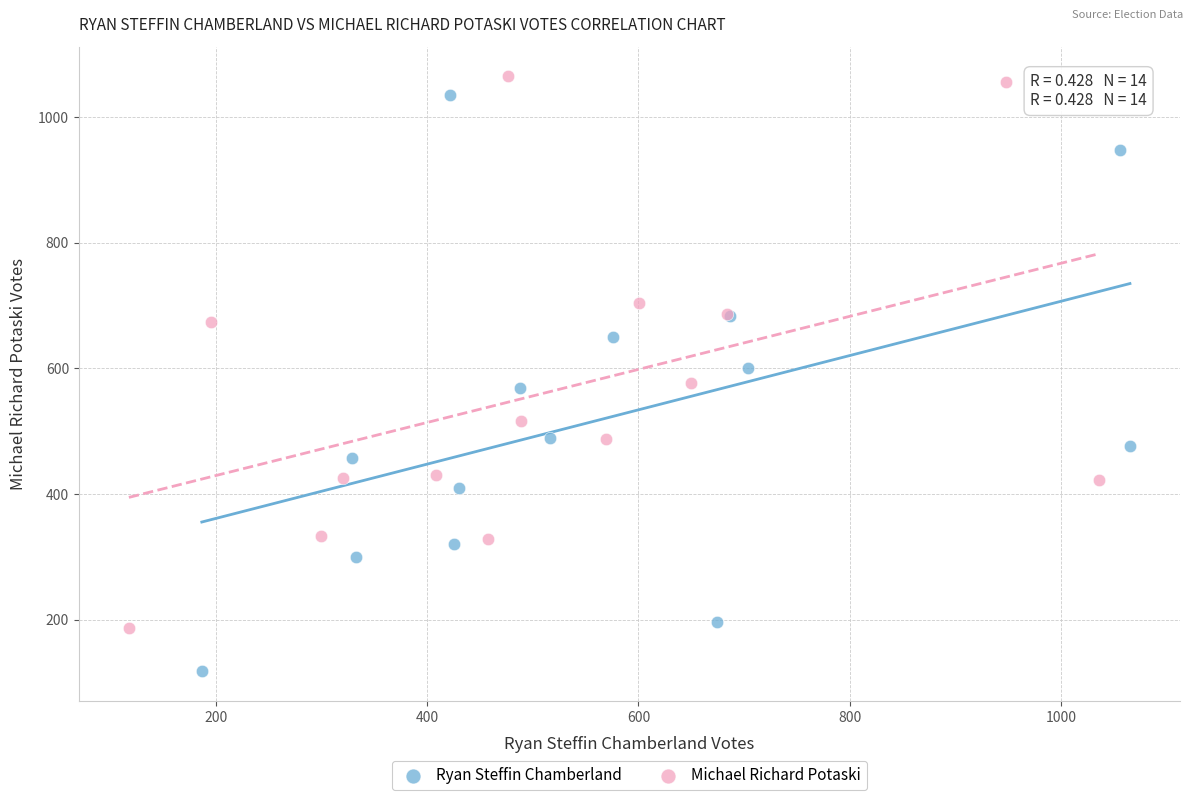

Which series contains the lowest Y value?

Ryan Steffin Chamberland